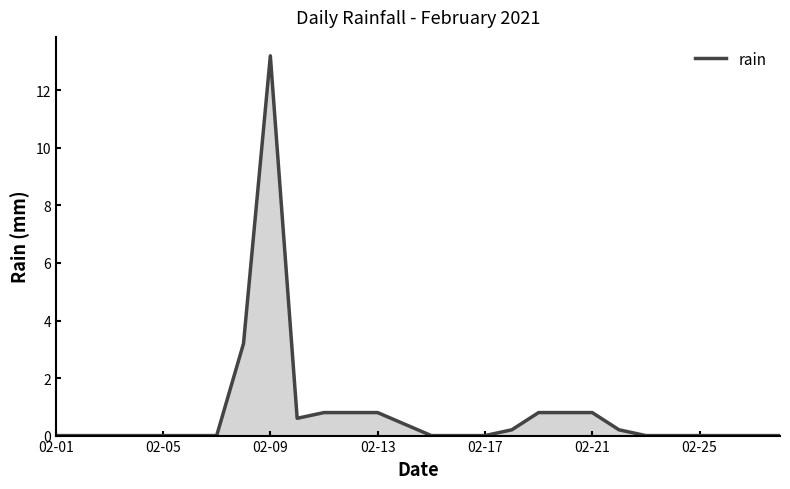

What is the greatest value displayed?

13.2